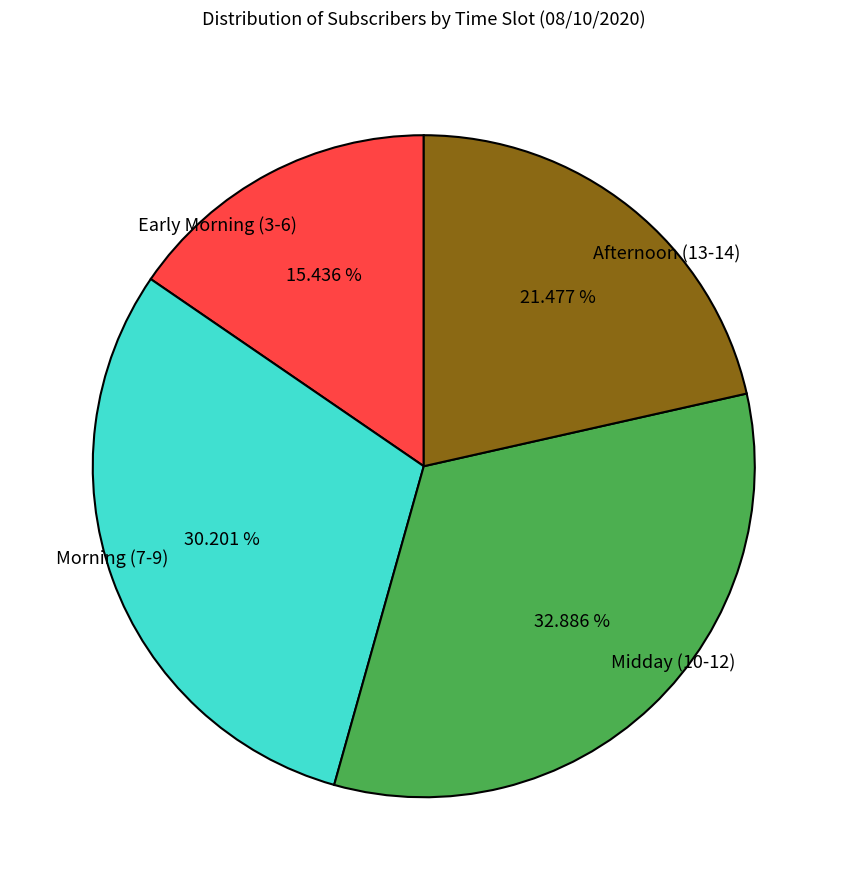

Between Afternoon (13-14) and Morning (7-9), which is larger?

Morning (7-9)